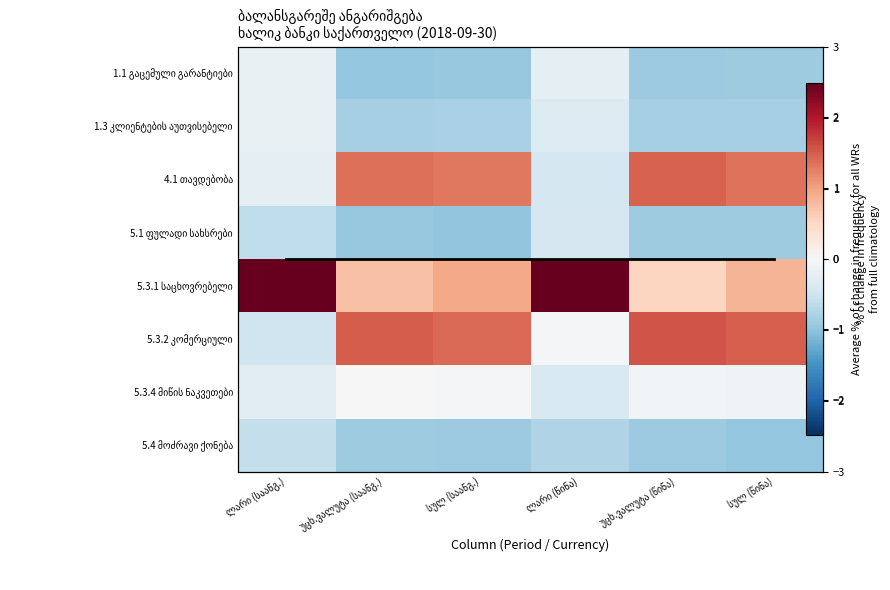

What is the maximum value shown in the chart?

2.6